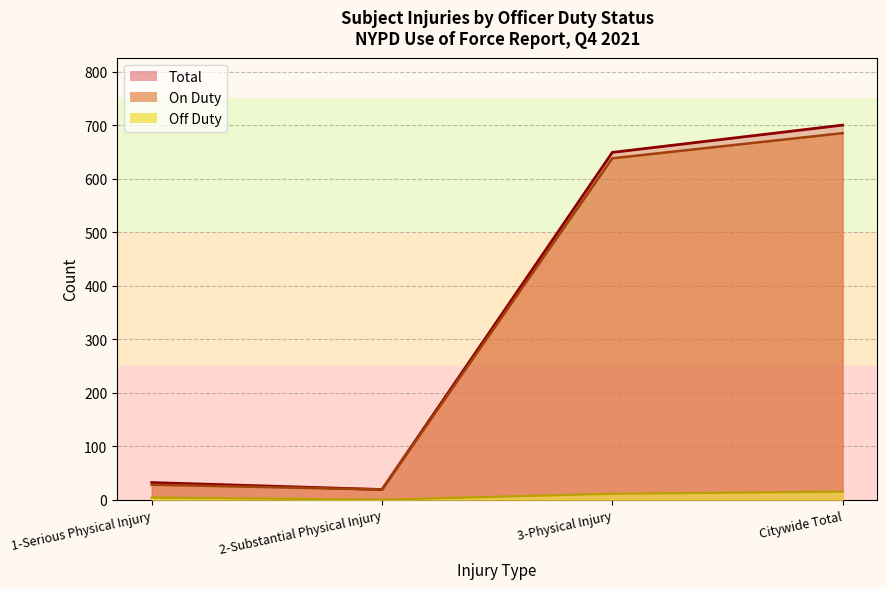

How many distinct data groups are displayed?

3